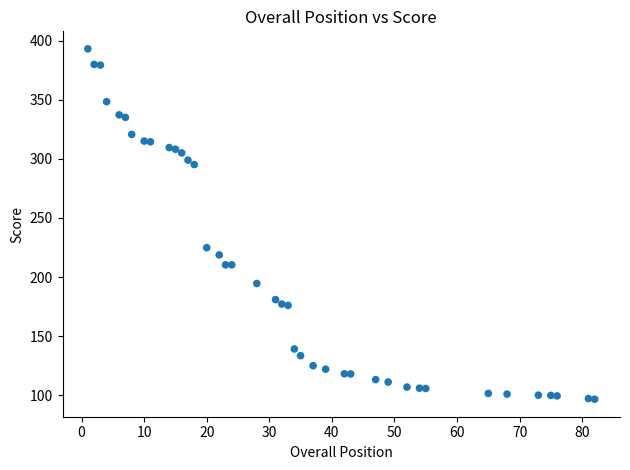

What Y value in the scatter plot is closest to 244?

224.8